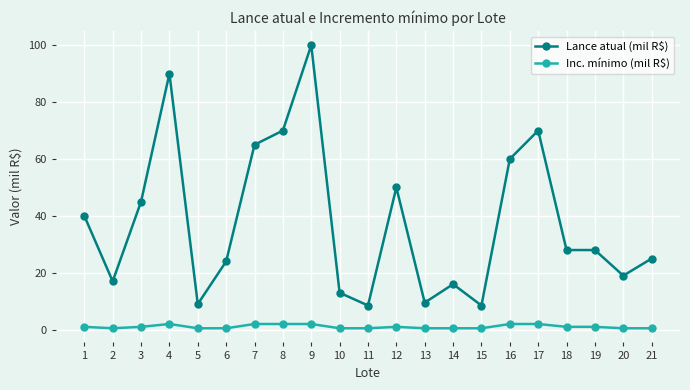

What is the sum of all Inc. mínimo (mil R$) values?

22.0